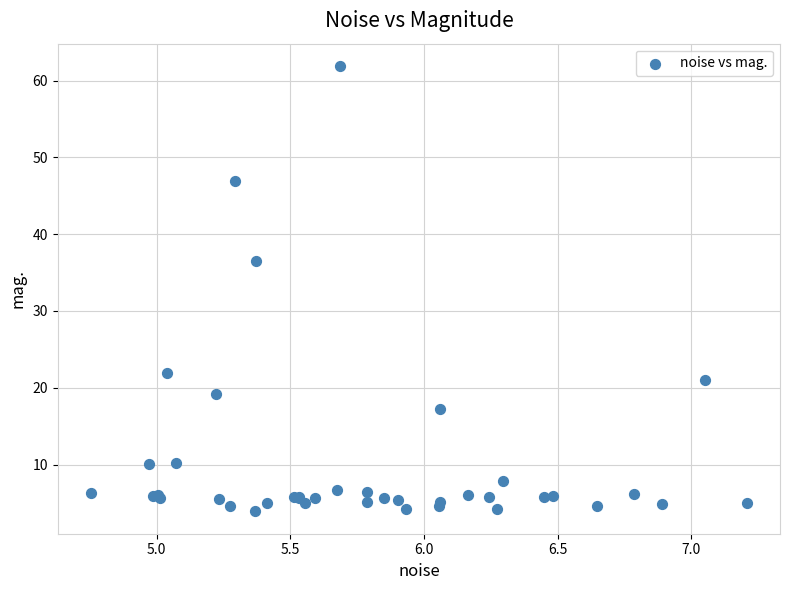

What Y value in the scatter plot is closest to 32?

36.5